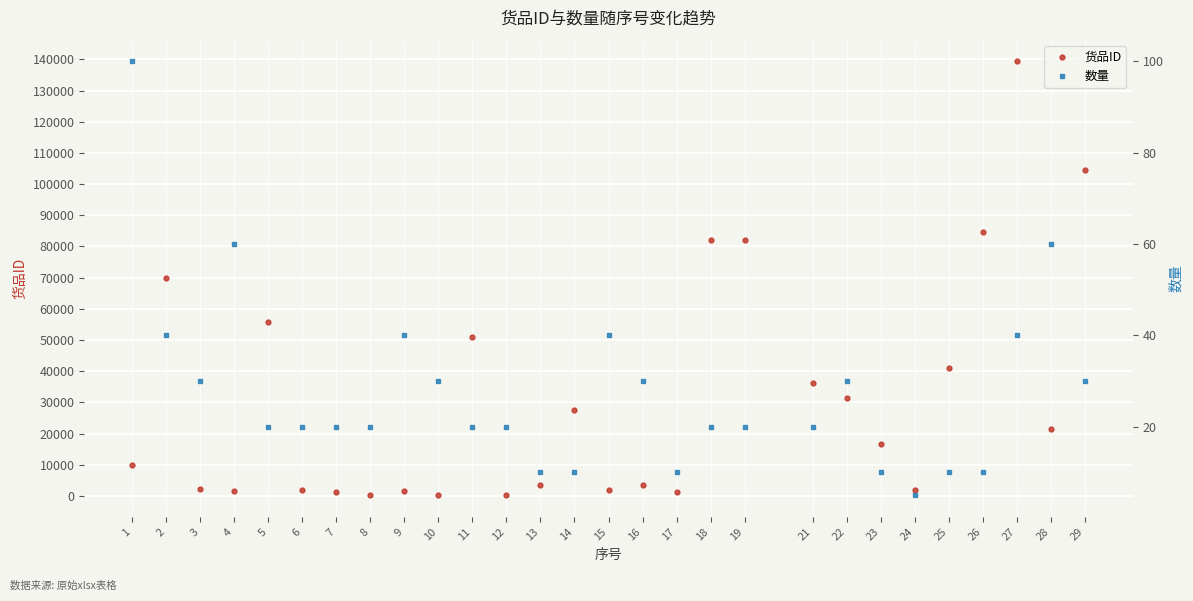

What is the approximate value of 货品ID at 4, to the nearest 100?

1500